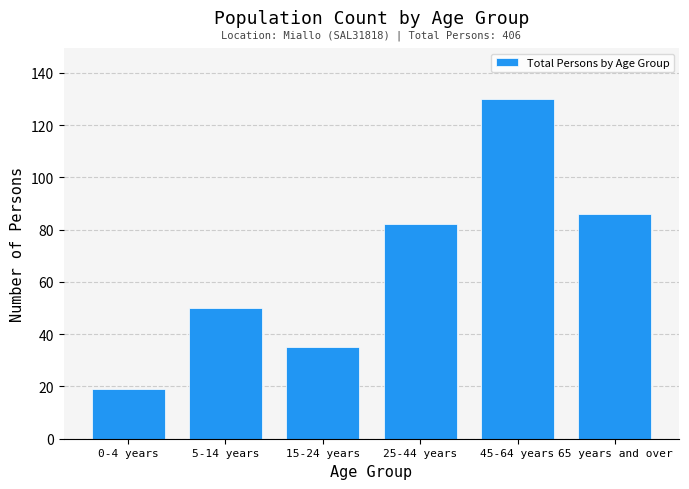

Reading right to left, transcribe all the data shown in this chart.

65 years and over=86	45-64 years=130	25-44 years=82	15-24 years=35	5-14 years=50	0-4 years=19